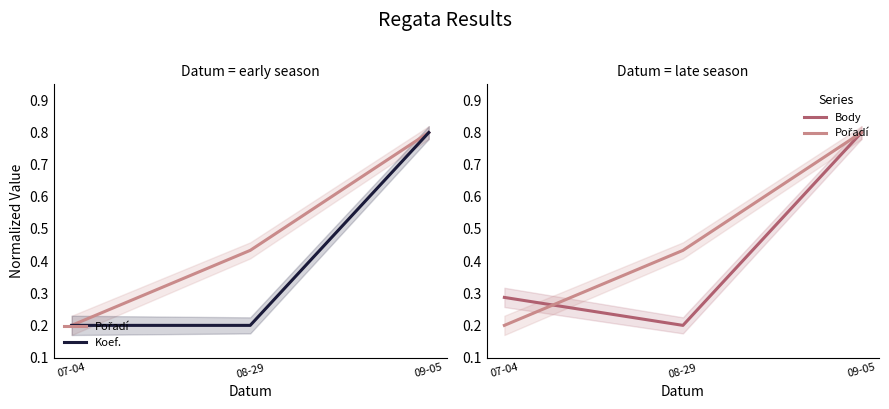

At 07-04, list the series in order from largest to smallest.

Body, Pořadí, Koef.